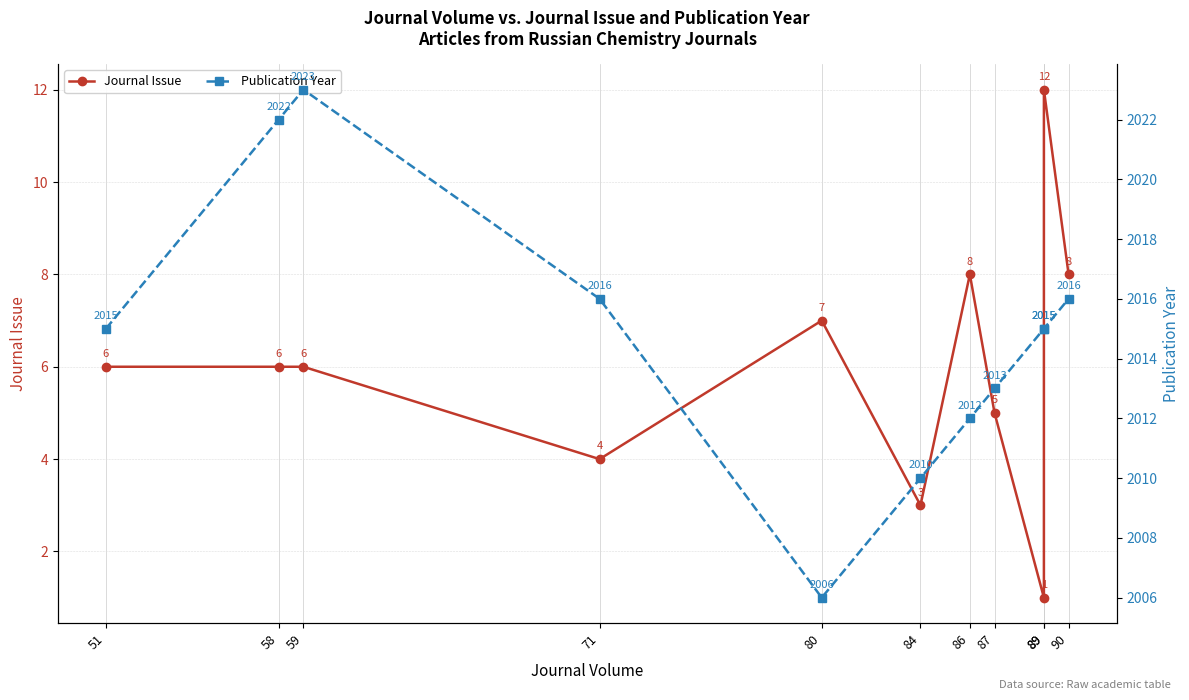

The Journal Issue series shows 8 at 87. True or false?

False